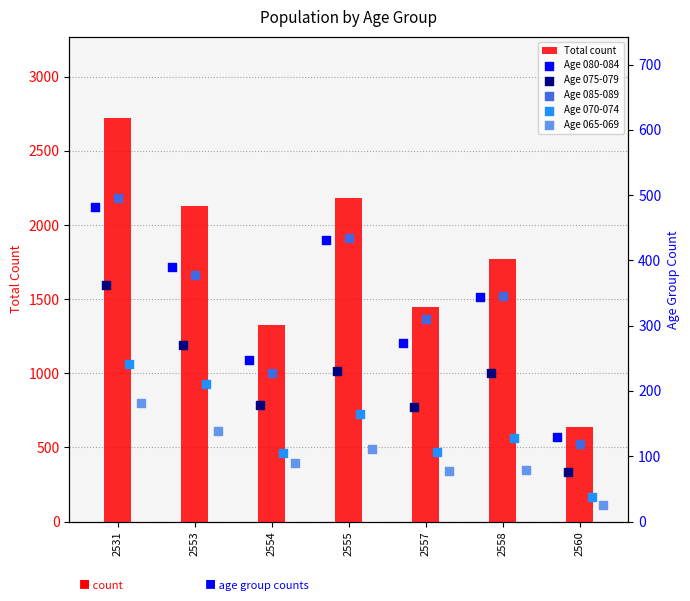

At which label is Total count closest to 1680?

2558